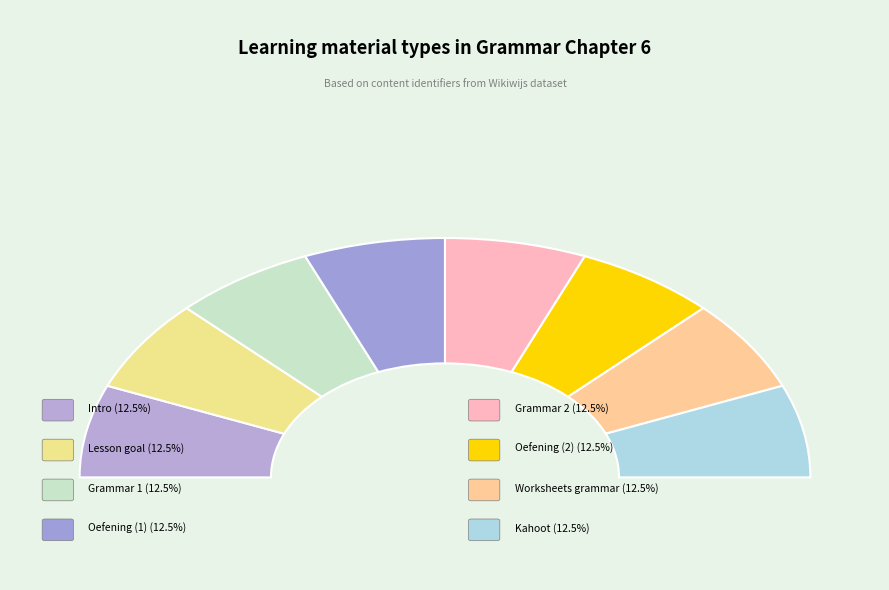

Does Grammar 1 represent more than half of the total?

No